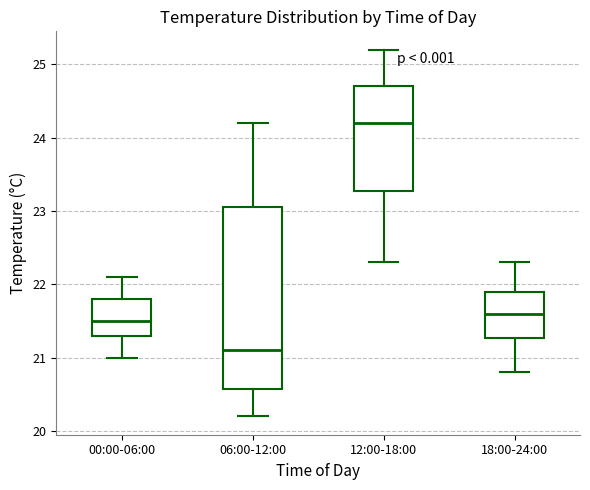

Reading left to right, read every box against the y-axis: the position of its median line, the range the box covers, and the ends of its whiskers. The values are not printed on the chart, so give them approximately, as read against the axis.

00:00-06:00: median 21.5, box 21.3 to 21.8, whiskers 21.0 to 22.1
06:00-12:00: median 21.1, box 20.6 to 23.1, whiskers 20.2 to 24.2
12:00-18:00: median 24.2, box 23.3 to 24.7, whiskers 22.3 to 25.2
18:00-24:00: median 21.6, box 21.3 to 21.9, whiskers 20.8 to 22.3